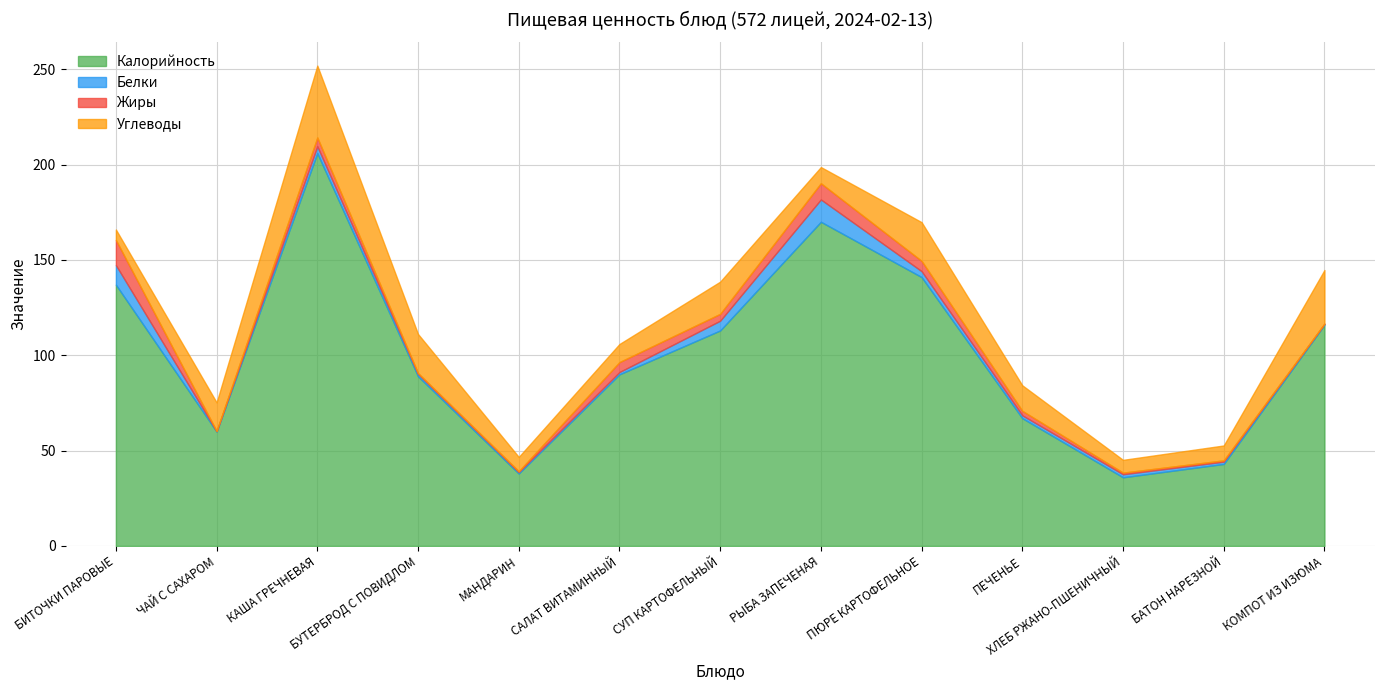

What is the highest value of the Углеводы series?

37.7